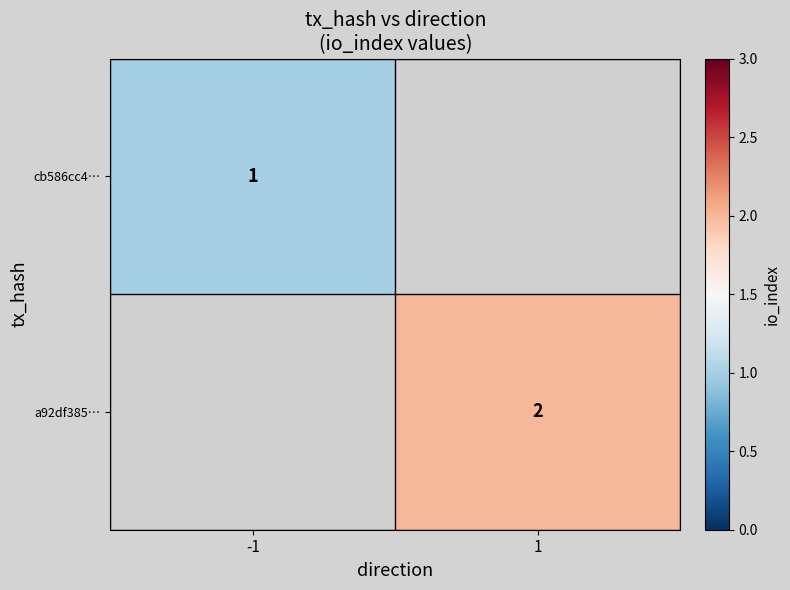

Is the value of cb586cc4… at -1 greater than the value of a92df385… at 1?

No